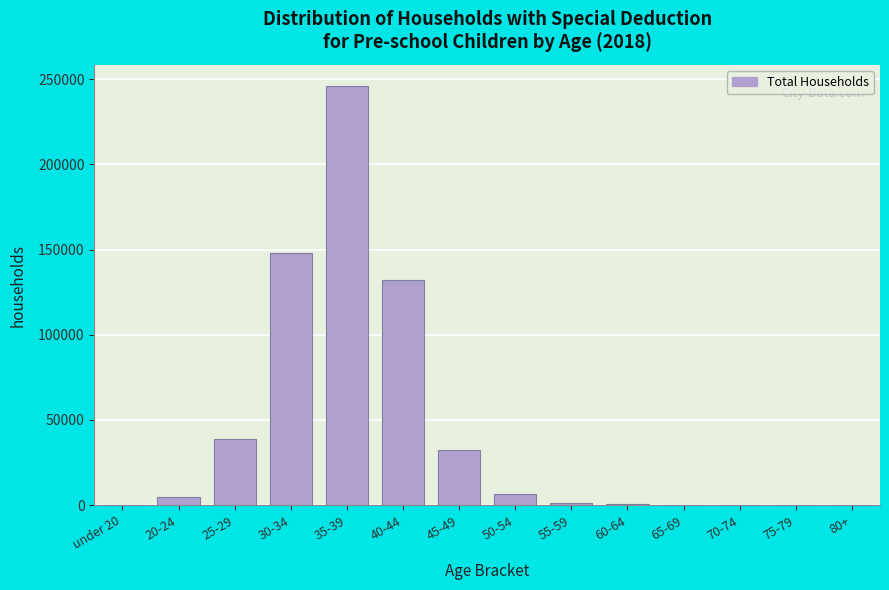

What is the greatest value displayed?

246067